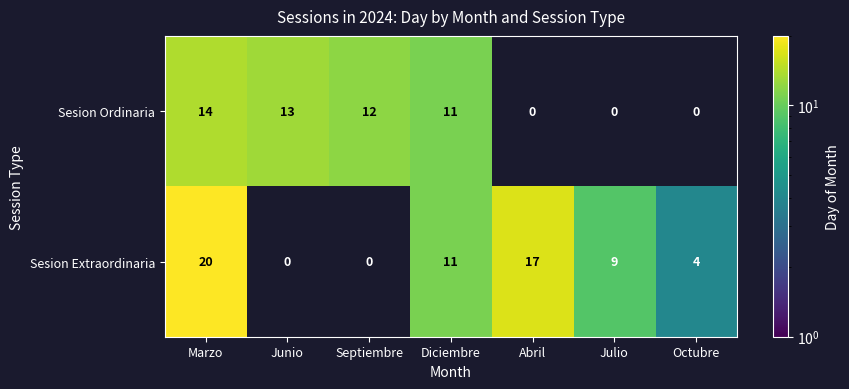

What is the total value across all series at Marzo?

34